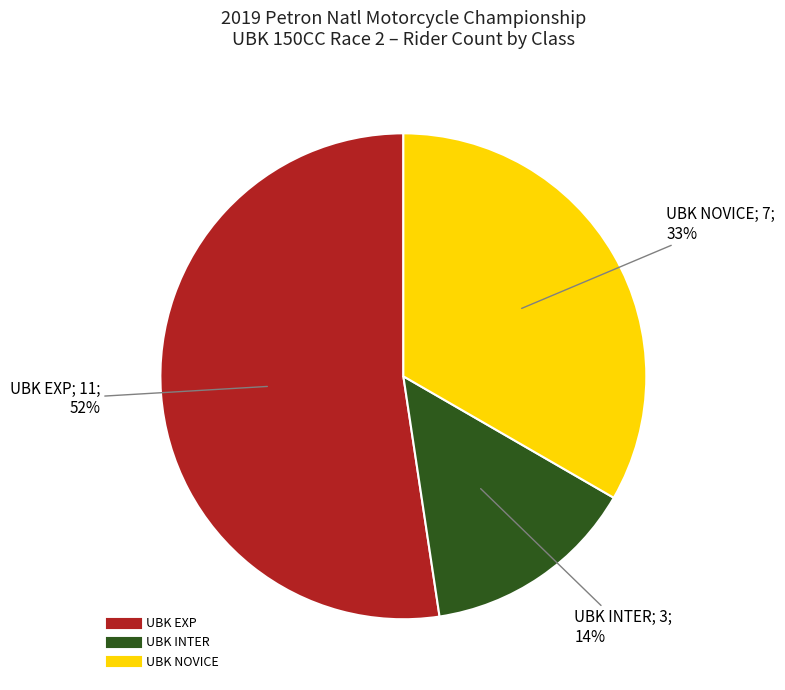

To the nearest percent, what is the combined percentage of UBK EXP and UBK NOVICE?

86%